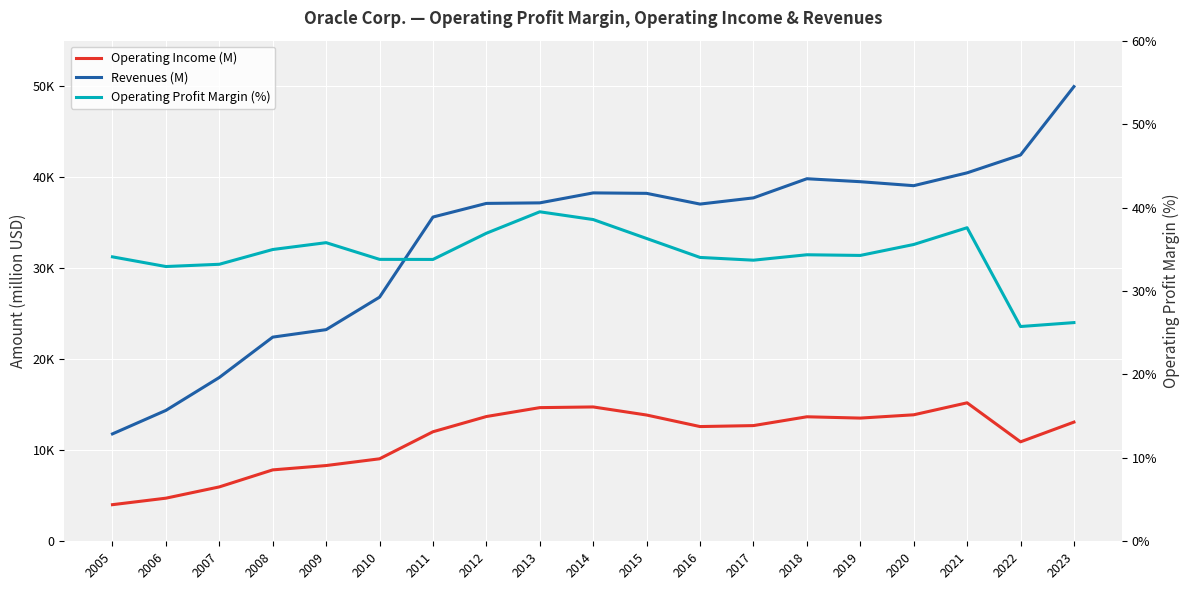

Rank the categories by Operating Income (M) value from highest to lowest.

2021, 2014, 2013, 2020, 2015, 2012, 2018, 2019, 2023, 2017, 2016, 2011, 2022, 2010, 2009, 2008, 2007, 2006, 2005